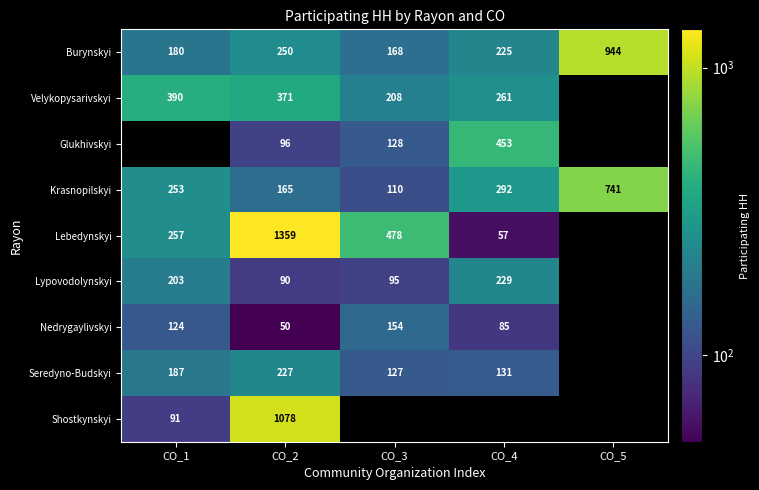

The Seredyno-Budskyi series shows 69.7 at CO_2. True or false?

False